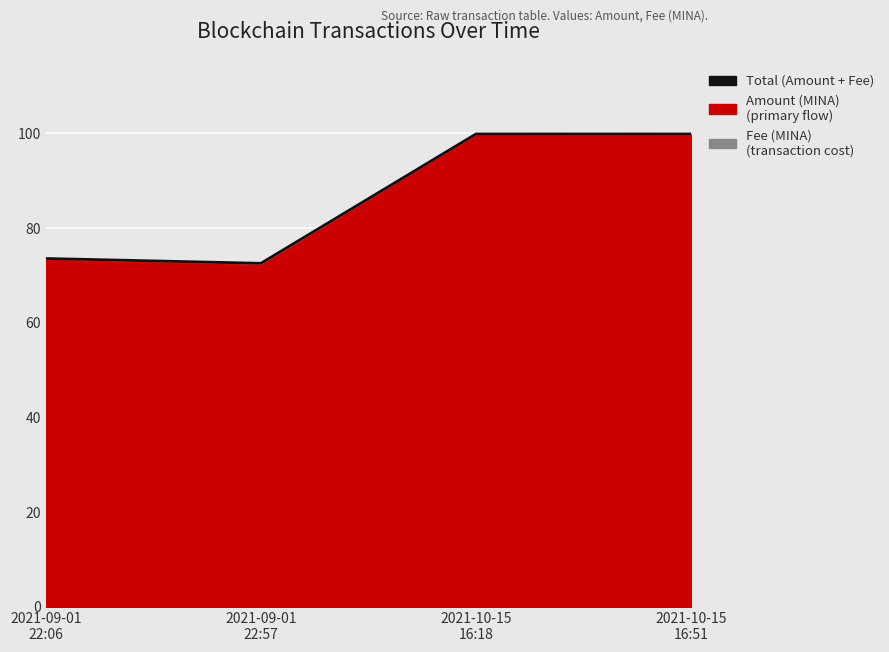

Reading left to right, transcribe all the data shown in this chart.

73.6	72.5	99.9	99.9